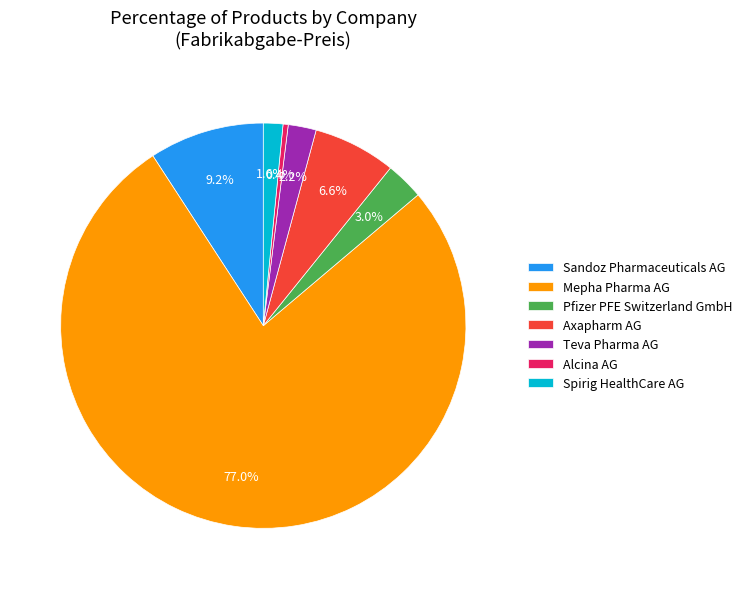

How many segments does this pie chart have?

7